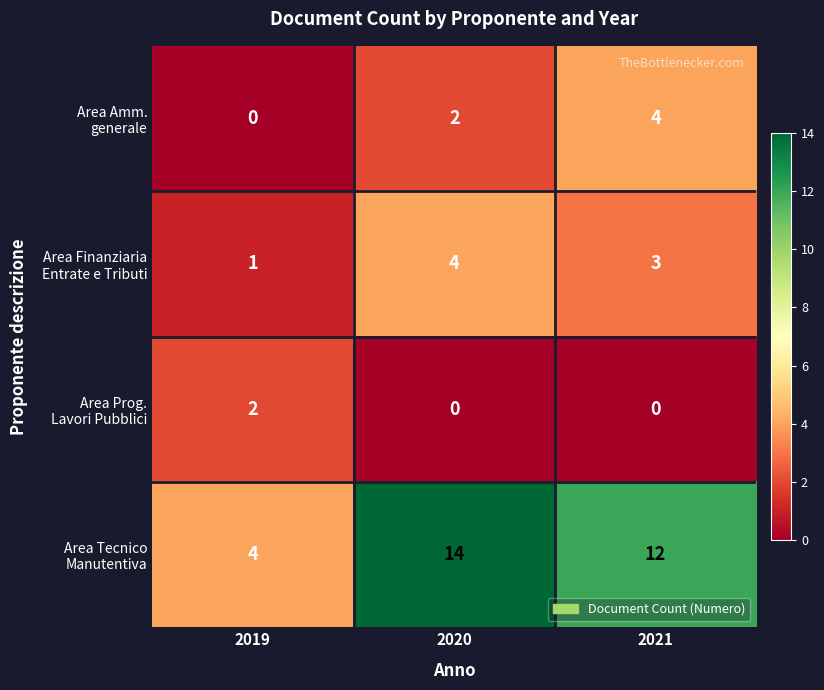

At which category is the sum across all series the highest?

2020